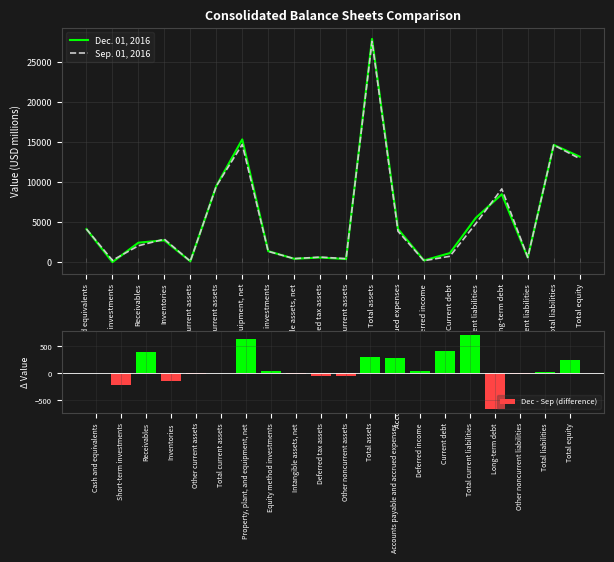

At which category does the chart reach its peak across all series?

Total assets